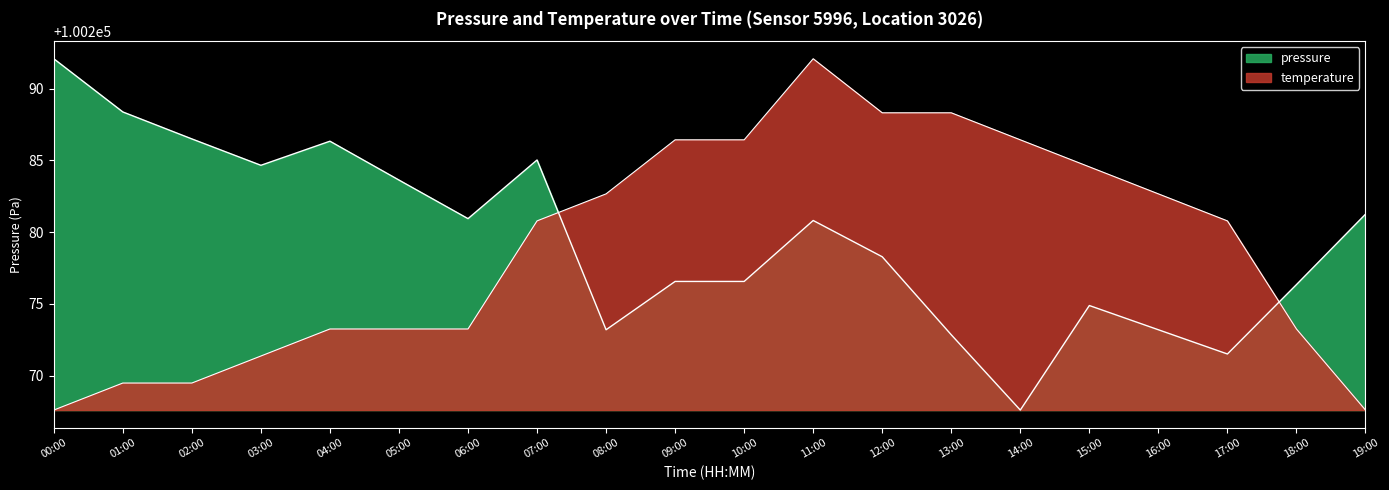

Which series has the widest spread of values?

pressure